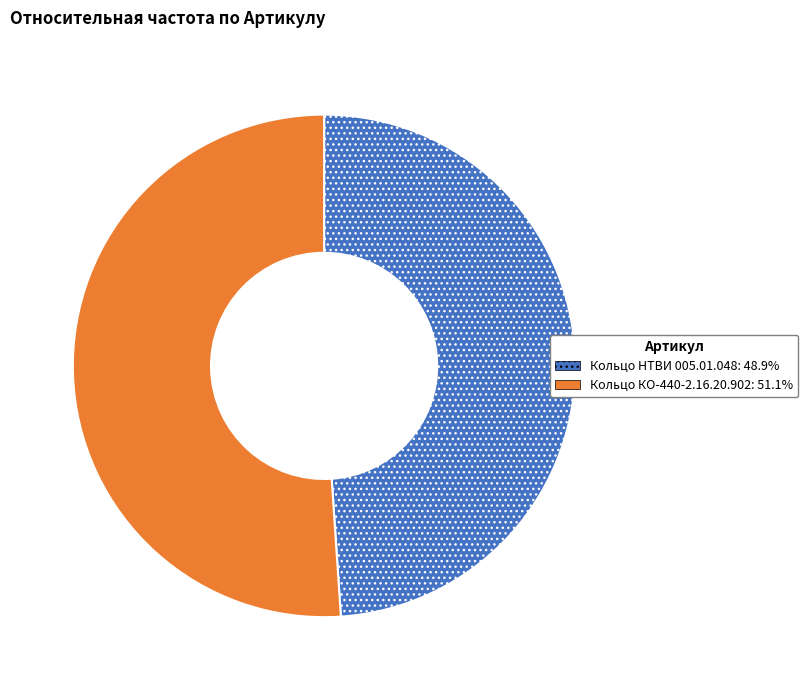

Combined, do Кольцо НТВИ 005.01.048: 48.9% and Кольцо КО-440-2.16.20.902: 51.1% account for over 50%?

Yes